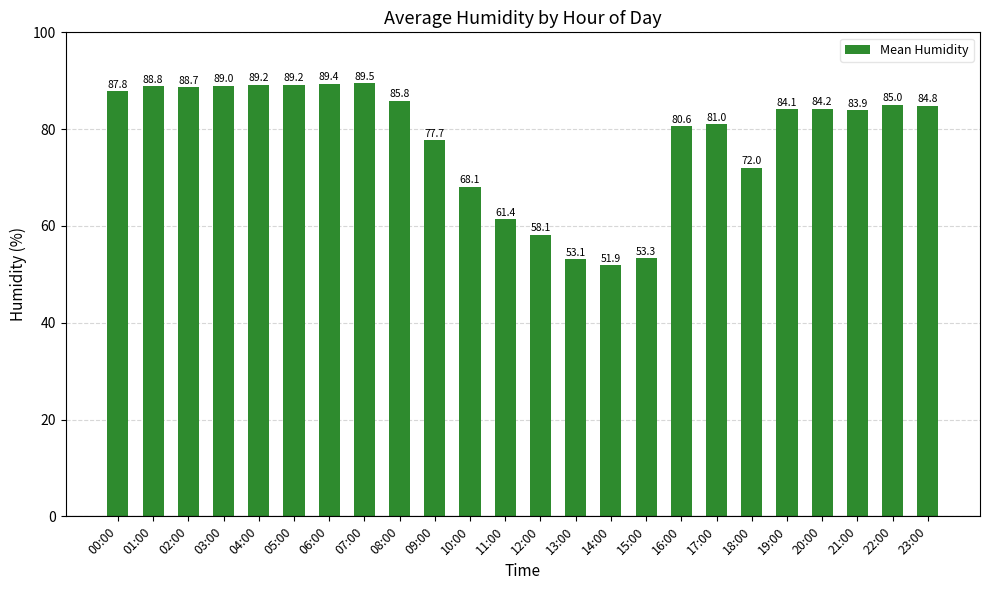

At which category does the chart reach its minimum across all series?

14:00